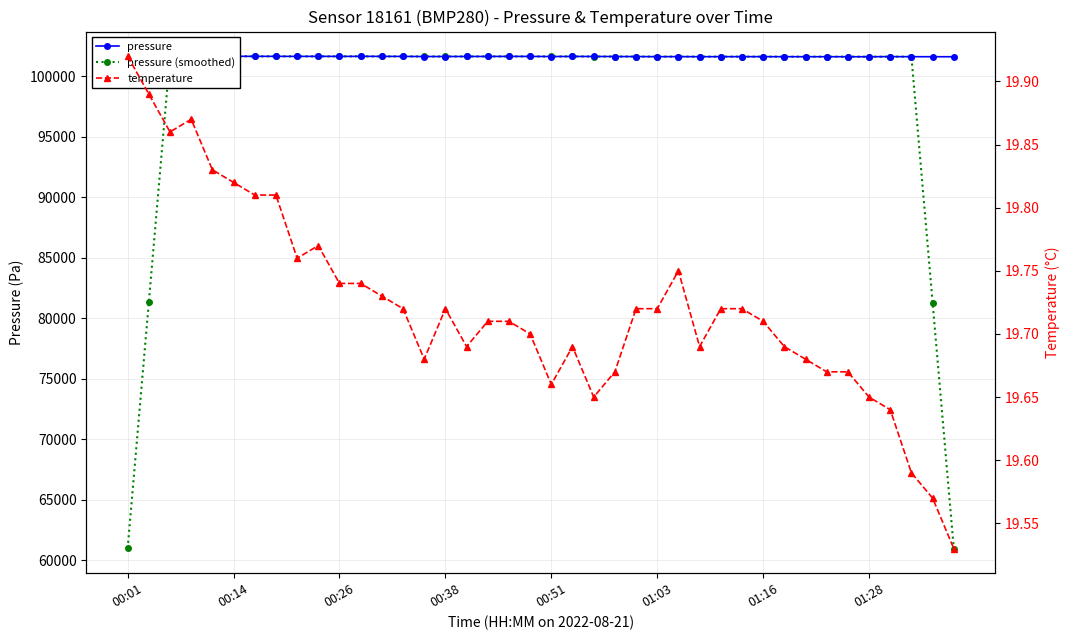

At which label does pressure first exceed 101647?

00:01